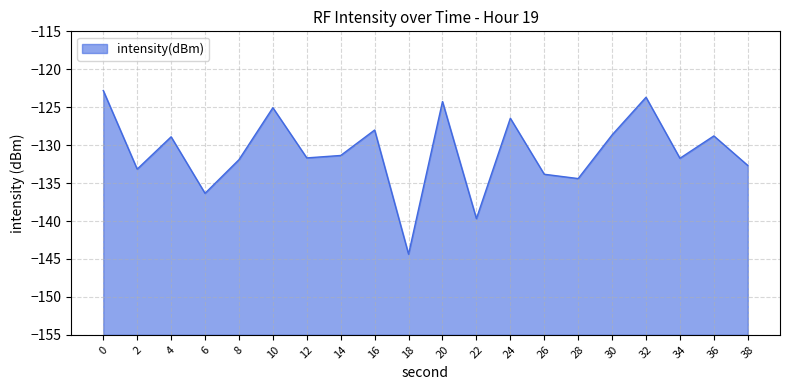

Which label corresponds to the smallest value in the chart?

18